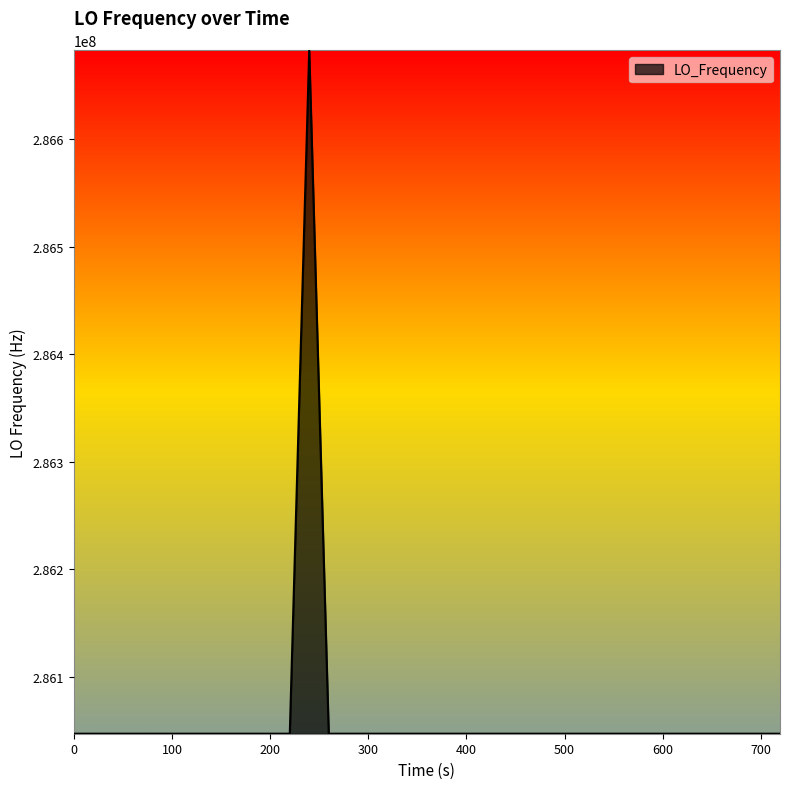

What is the difference between the maximum and minimum values?

635707.9